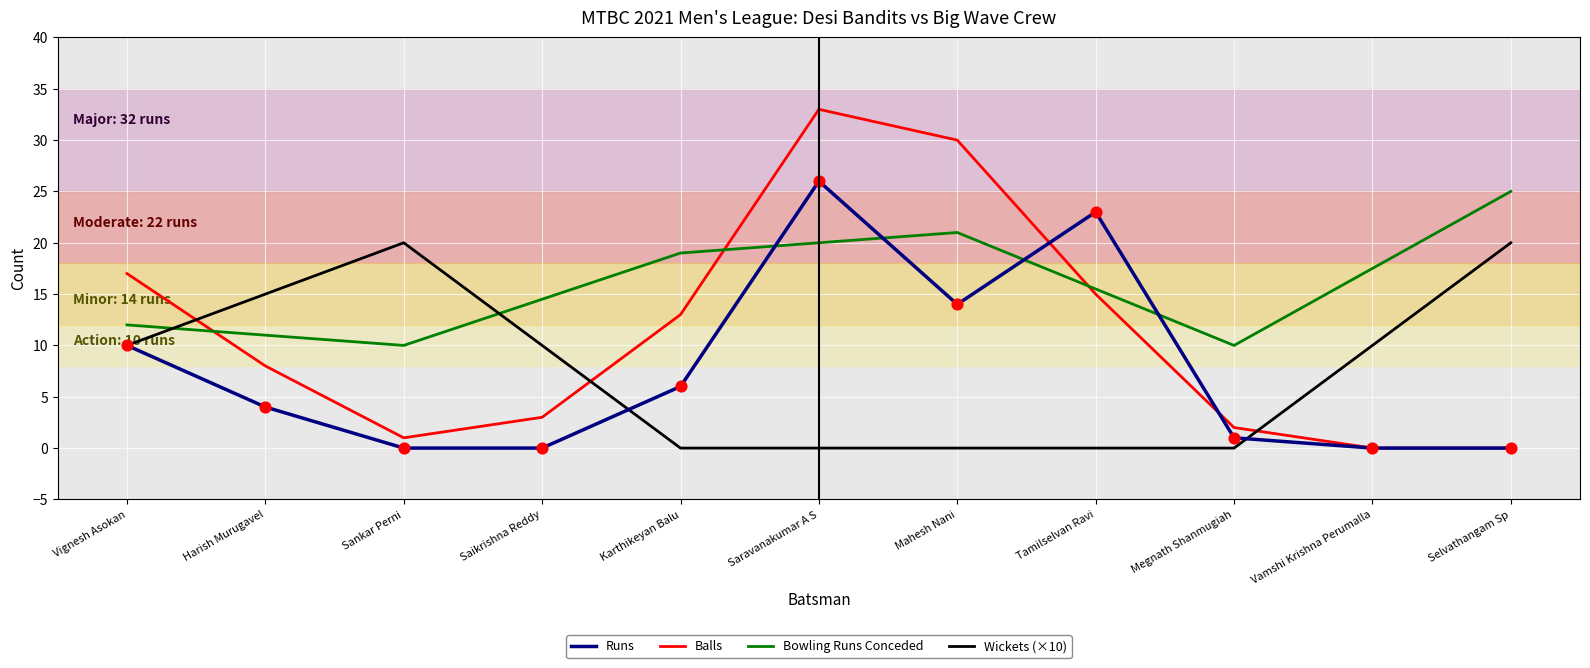

Is the value of Balls at Karthikeyan Balu greater than the value of Runs at Megnath Shanmugiah?

Yes